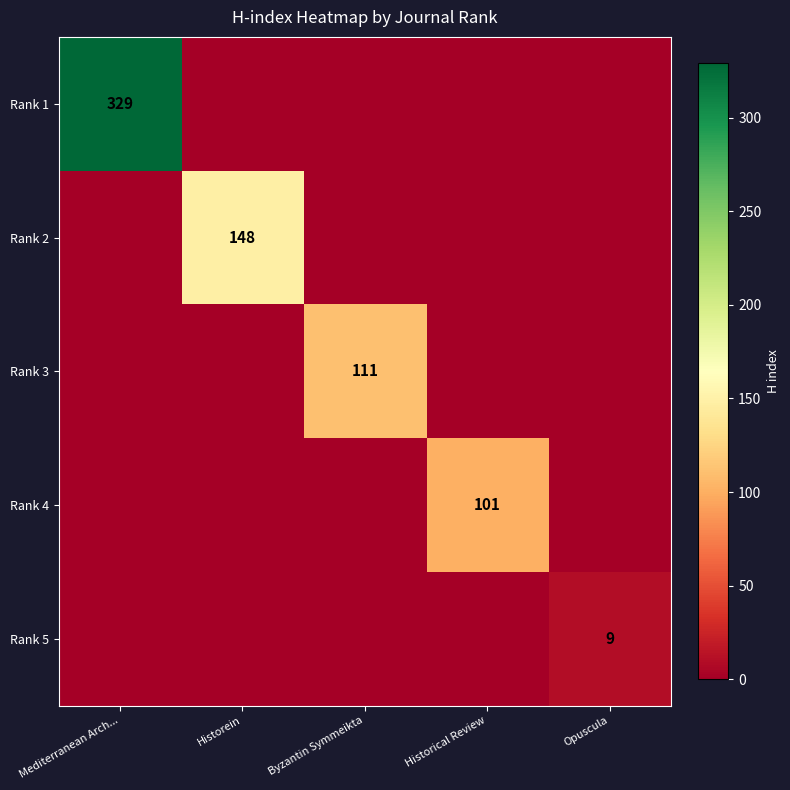

The Rank 3 series shows 57 at Byzantin Symmeikta. True or false?

False